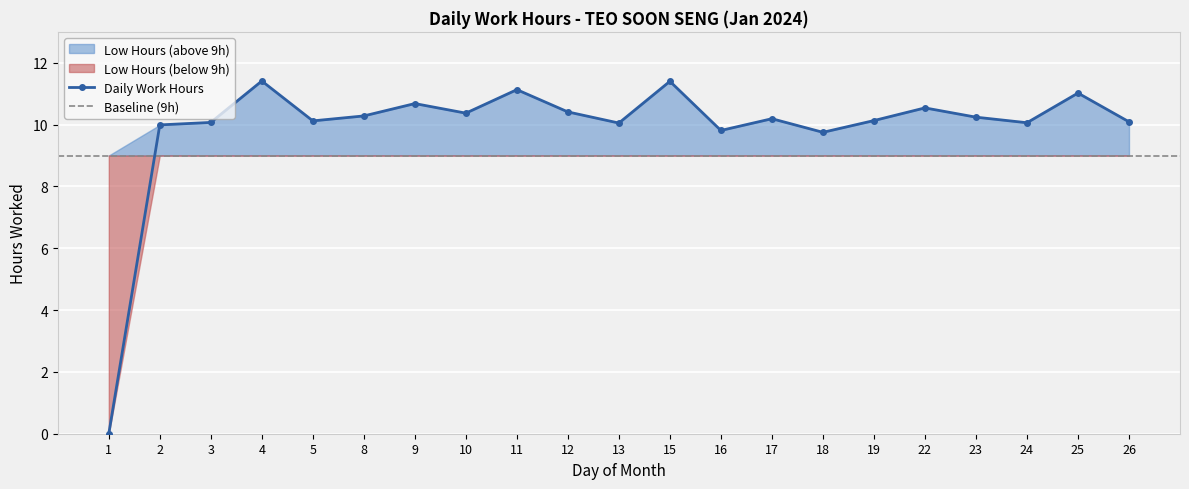

List the labels in order of value, largest first.

4, 15, 11, 25, 9, 22, 12, 10, 8, 23, 17, 19, 5, 26, 3, 24, 13, 2, 16, 18, 1